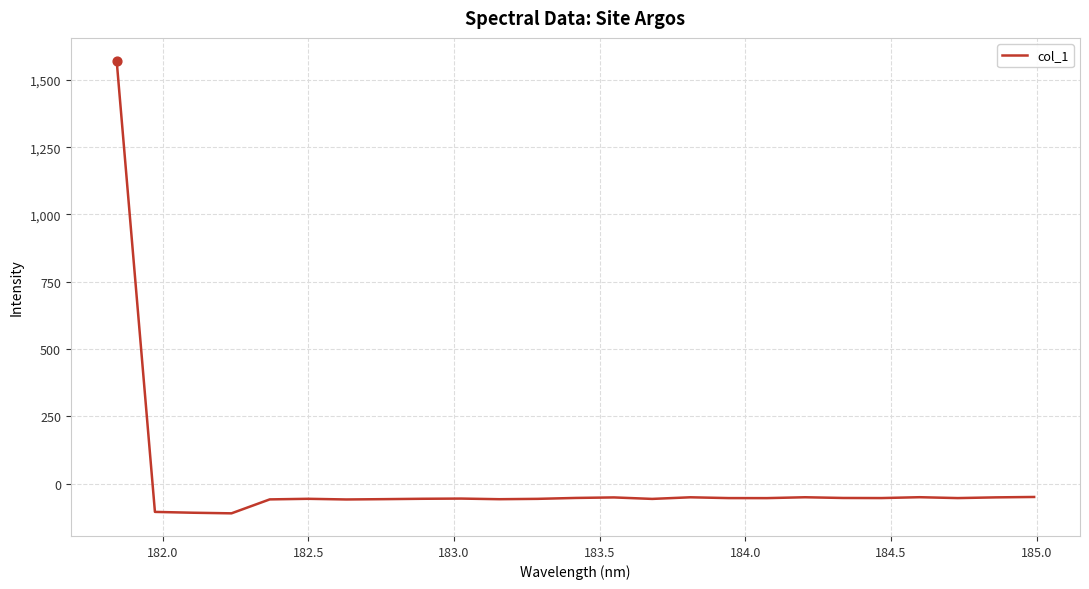

What is the minimum value shown in the chart?

-110.5